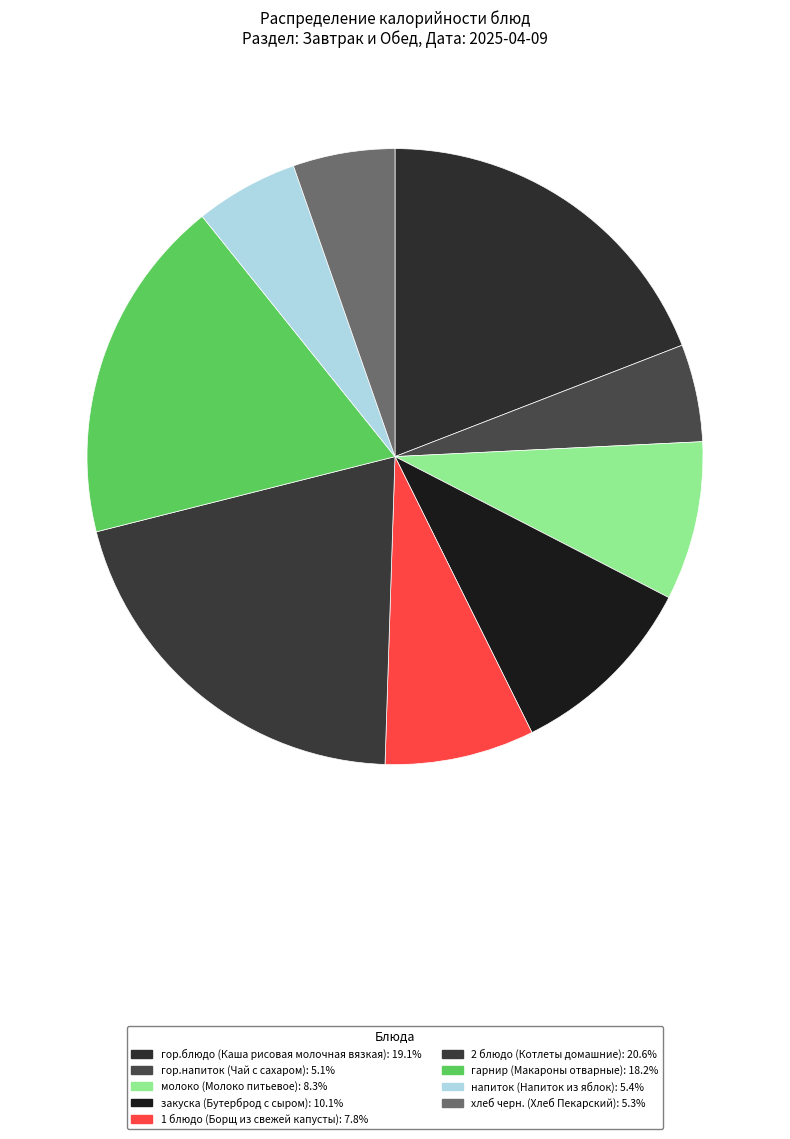

How many segments does this pie chart have?

9